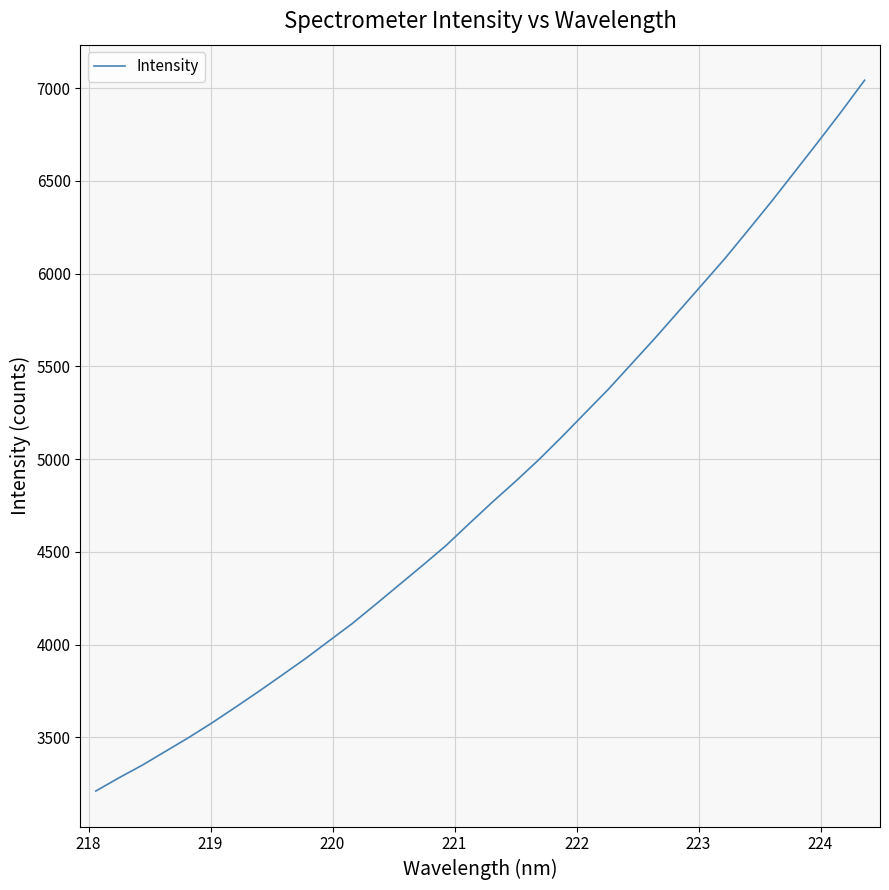

What is the maximum value shown in the chart?

7042.6